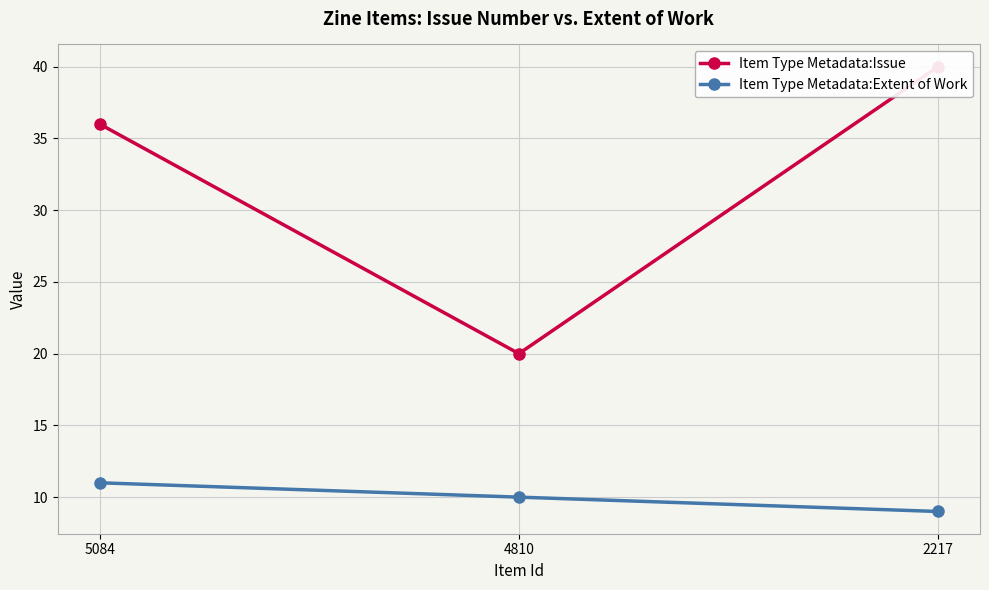

How many series are shown in this chart?

2